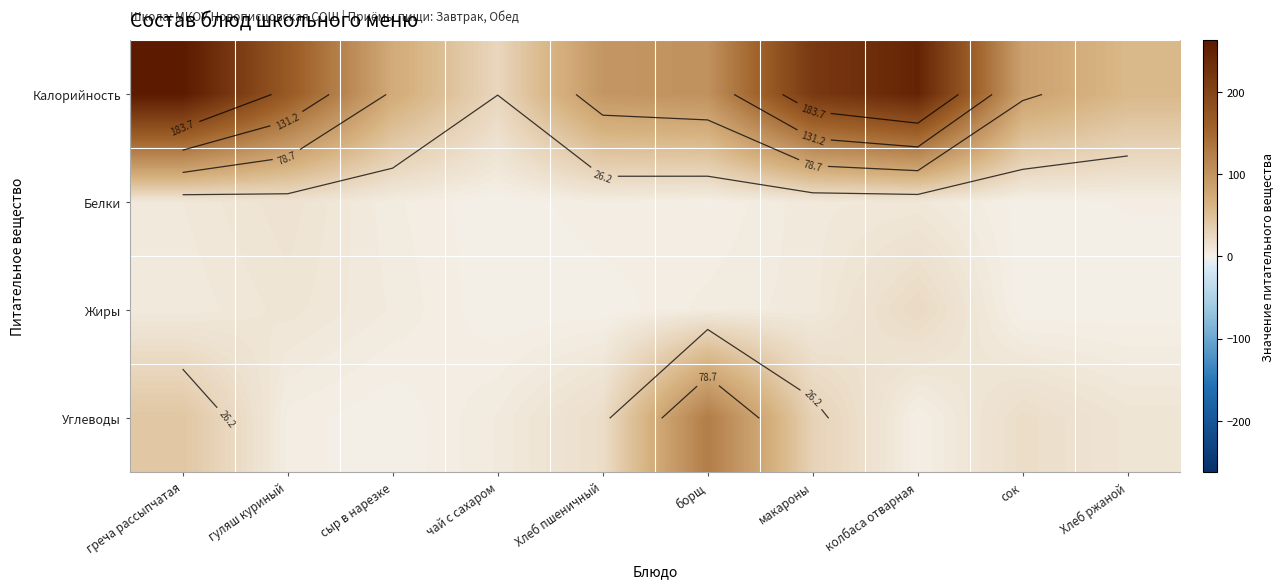

Which category has the lowest value in the Калорийность series?

чай с сахаром